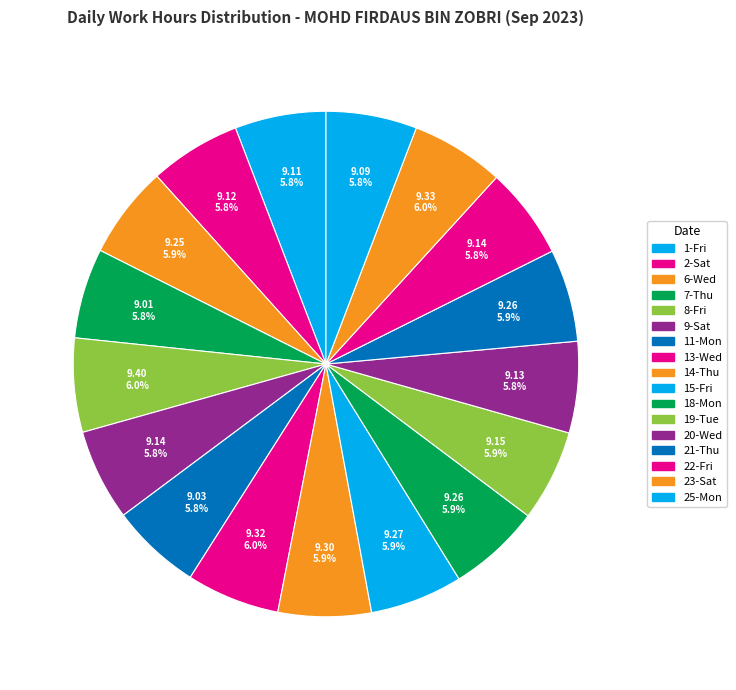

Between 20-Wed and 6-Wed, which is larger?

6-Wed